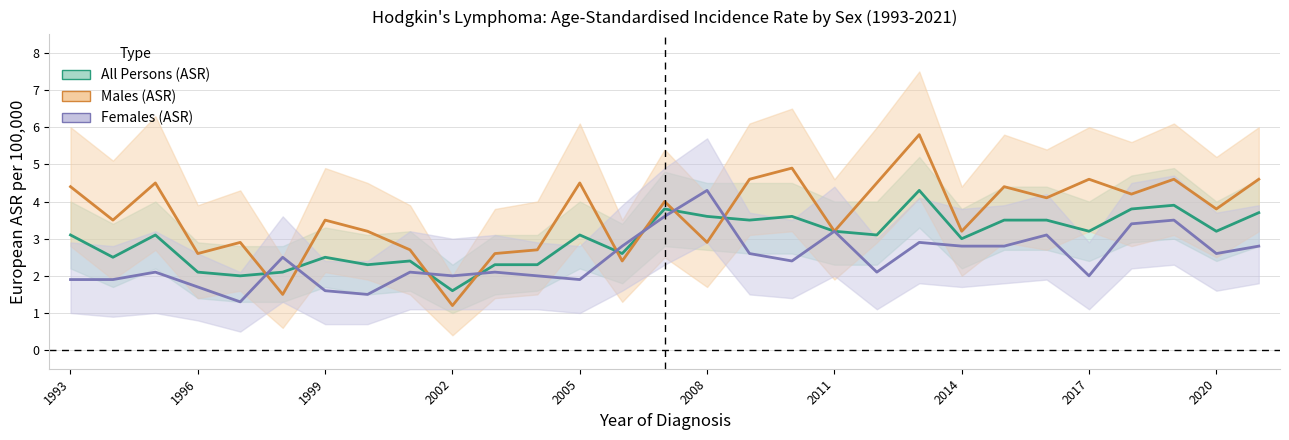

How many intersections are there between All Persons (ASR) and Males (ASR)?

8